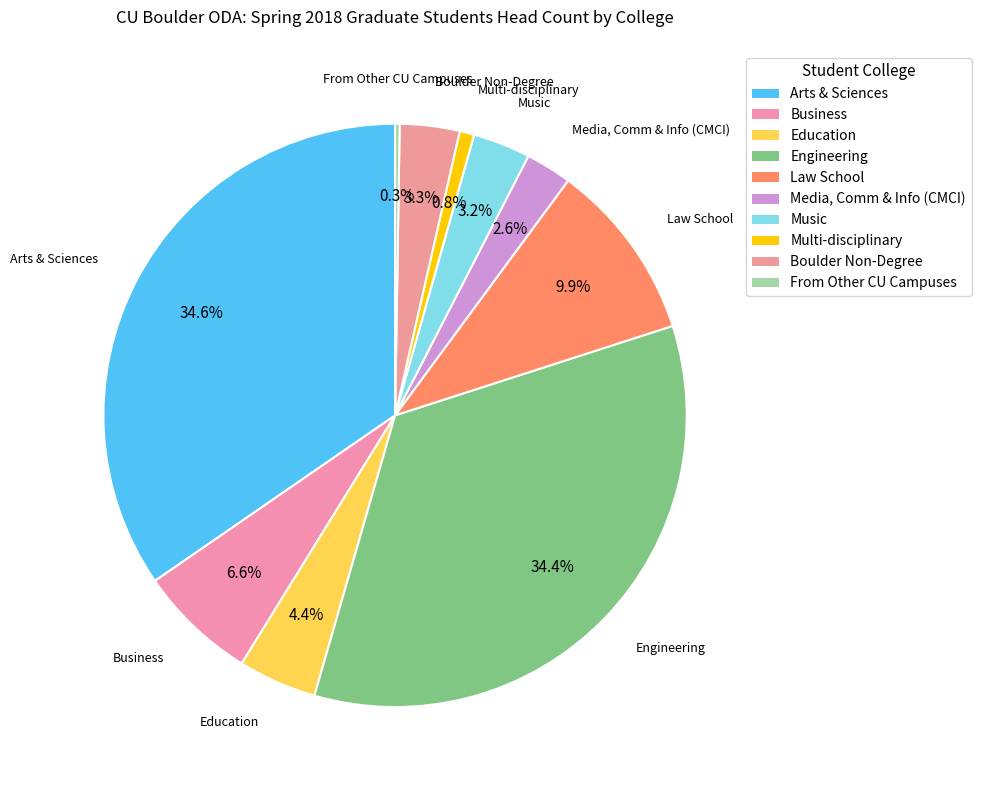

Is there any slice that represents more than half of the pie?

No